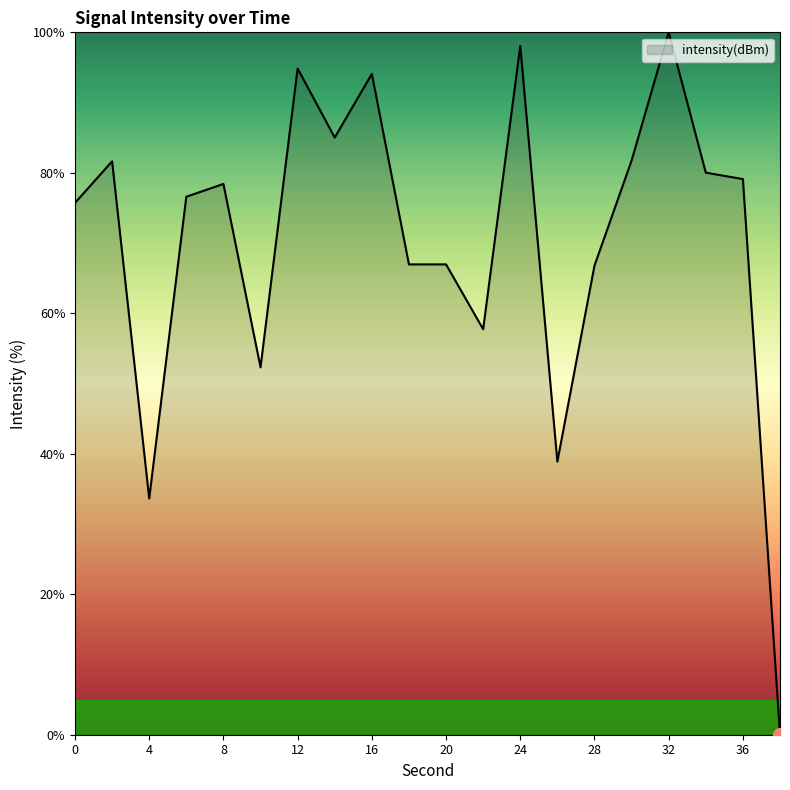

Does the chart have visible grid lines?

No